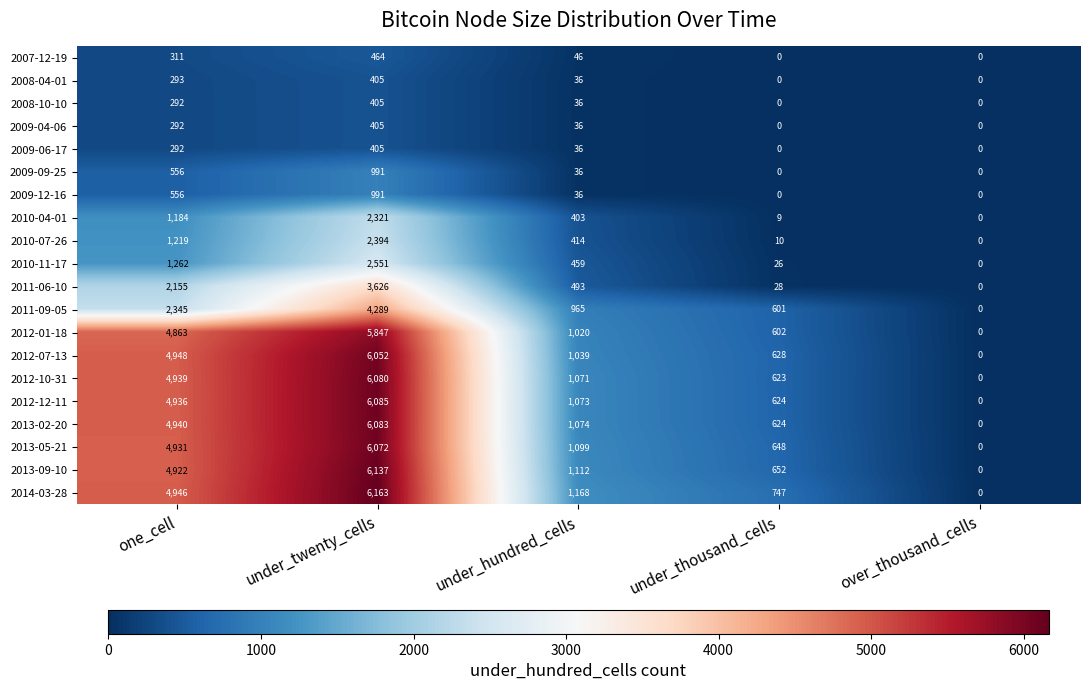

At which label is 2013-05-21 closest to 3036?

one_cell